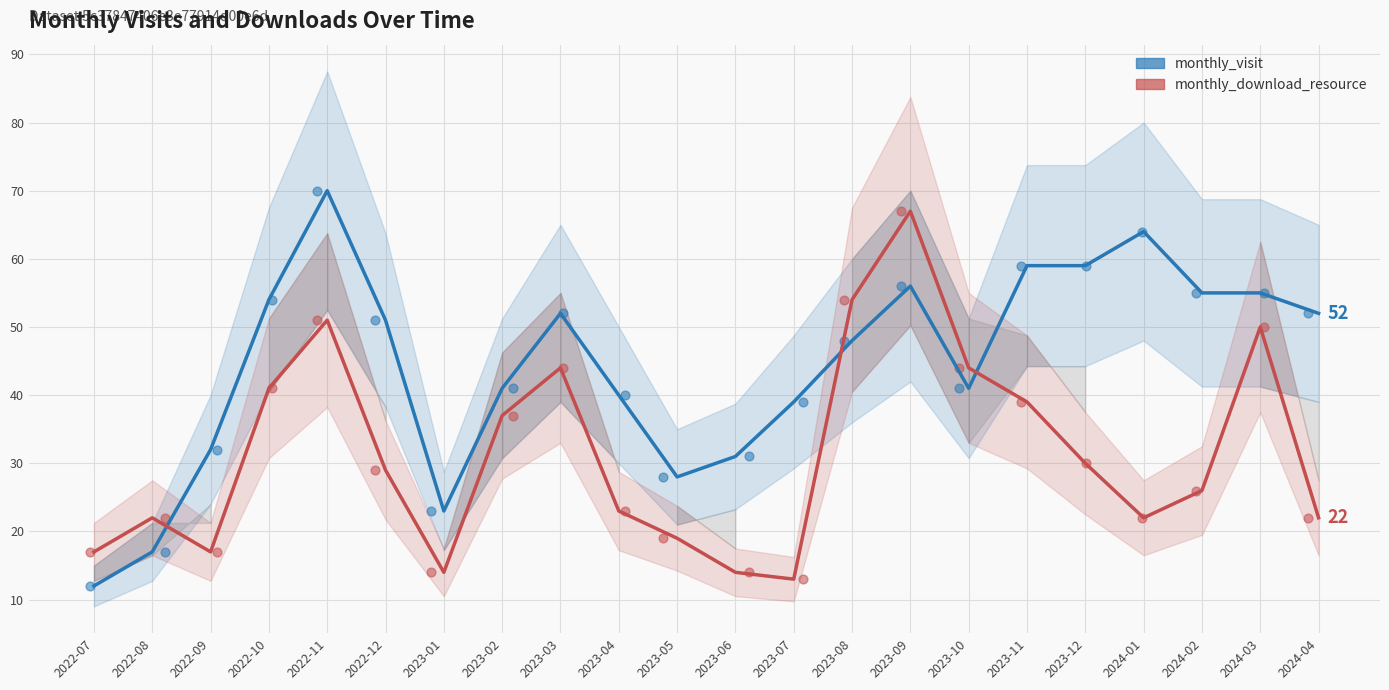

Across all data points, what is the range of Y values (max minus min)?

58